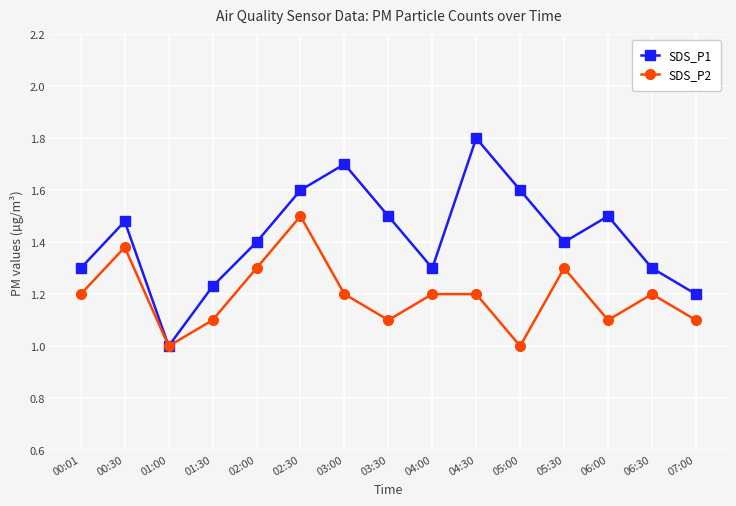

Is the value of SDS_P2 at 04:30 greater than the value of SDS_P1 at 01:30?

No